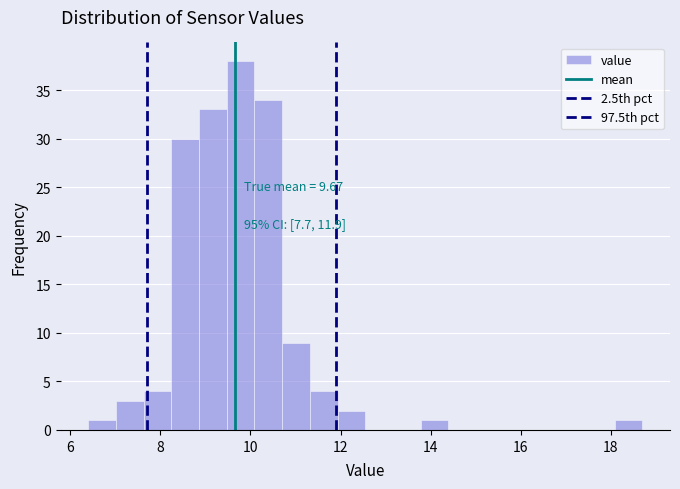

Around what value on the x-axis is the tallest bar? Give the approximate position of its centre, as read against the axis.

9.8